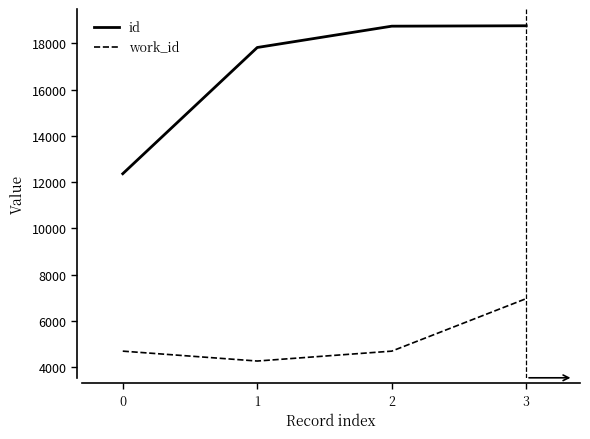

Rank the series by their average value, from highest to lowest.

id, work_id